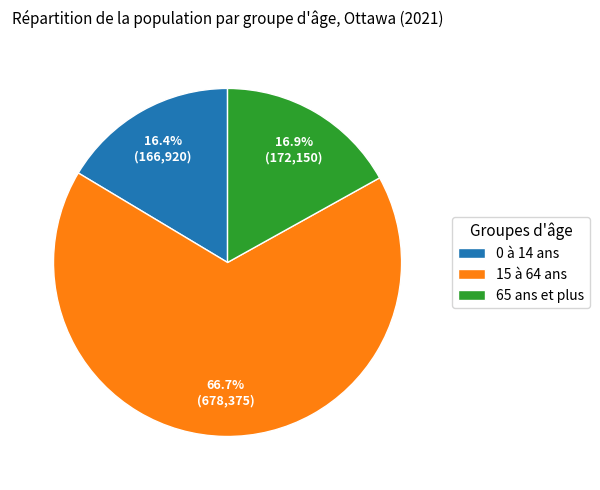

The 65 ans et plus slice represents 30% of the pie. True or false?

False